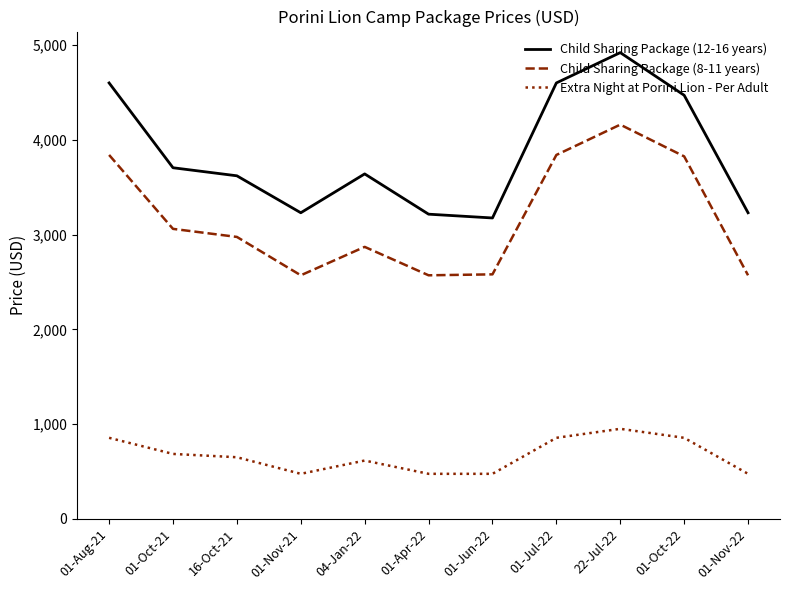

At which label is Child Sharing Package (12-16 years) closest to 4047?

01-Oct-21